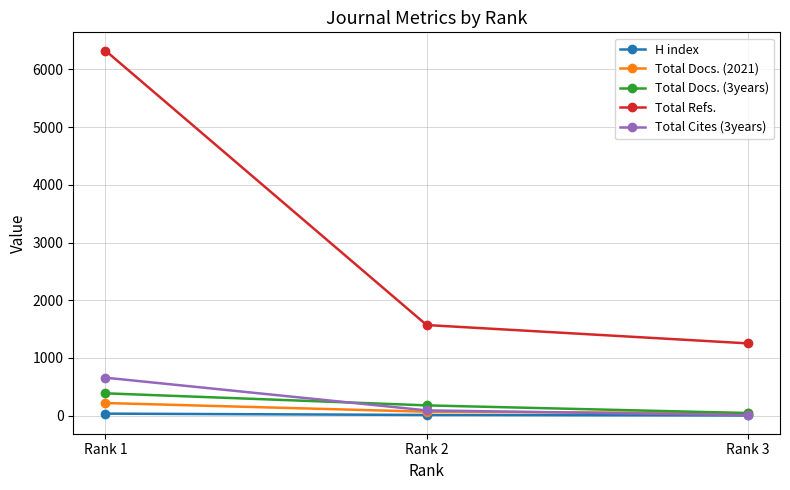

Count the number of data series in this chart.

5